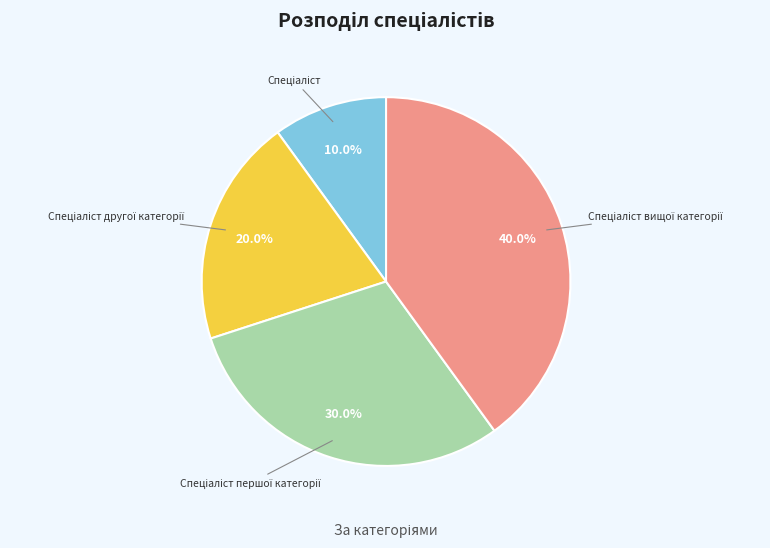

To the nearest percent, what is the average slice percentage?

25%